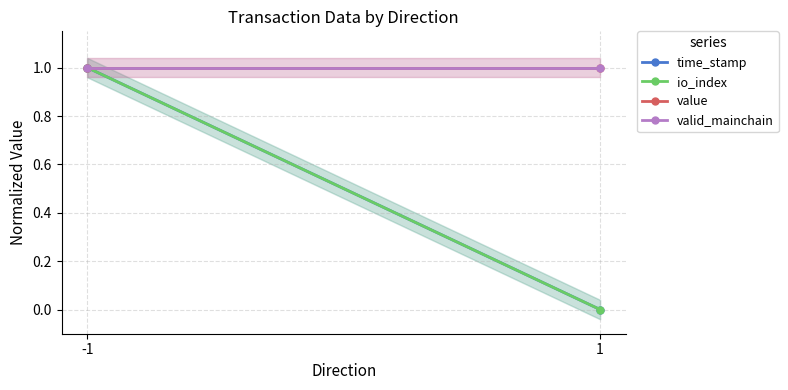

Reading left to right, transcribe all the data shown in this chart.

time_stamp: -1=1.0	1=0.0
io_index: -1=1.0	1=0.0
value: -1=1.0	1=1.0
valid_mainchain: -1=1.0	1=1.0